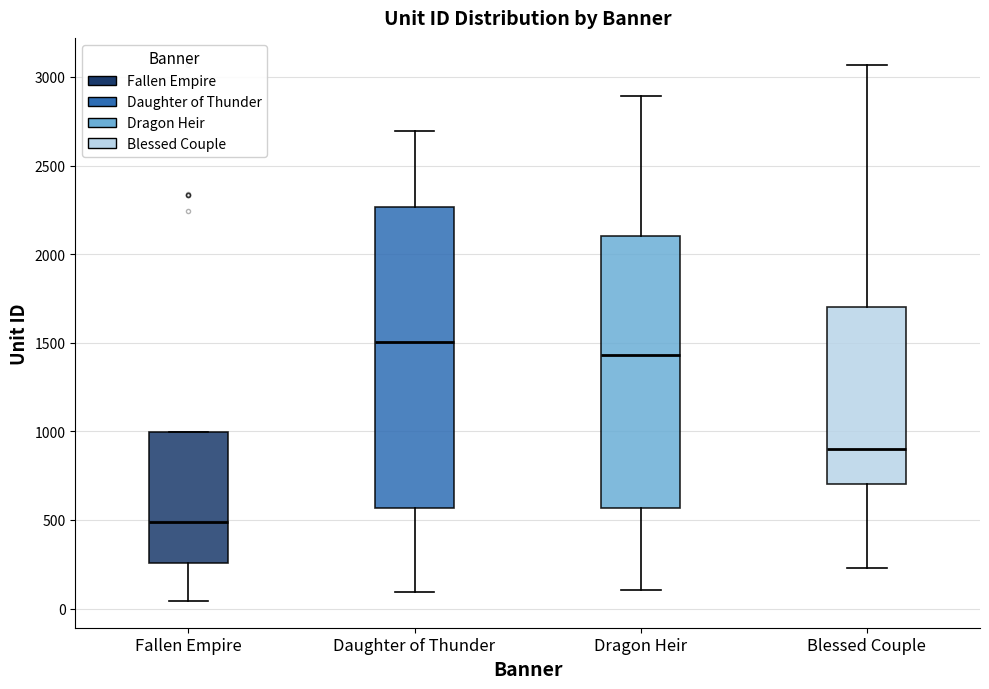

Reading left to right, read every box against the y-axis: the position of its median line, the range the box covers, and the ends of its whiskers. The values are not printed on the chart, so give them approximately, as read against the axis.

Fallen Empire: median 500, box 250 to 1000, whiskers 50 to 1000
Daughter of Thunder: median 1500, box 550 to 2250, whiskers 100 to 2700
Dragon Heir: median 1450, box 550 to 2100, whiskers 100 to 2900
Blessed Couple: median 900, box 700 to 1700, whiskers 250 to 3050